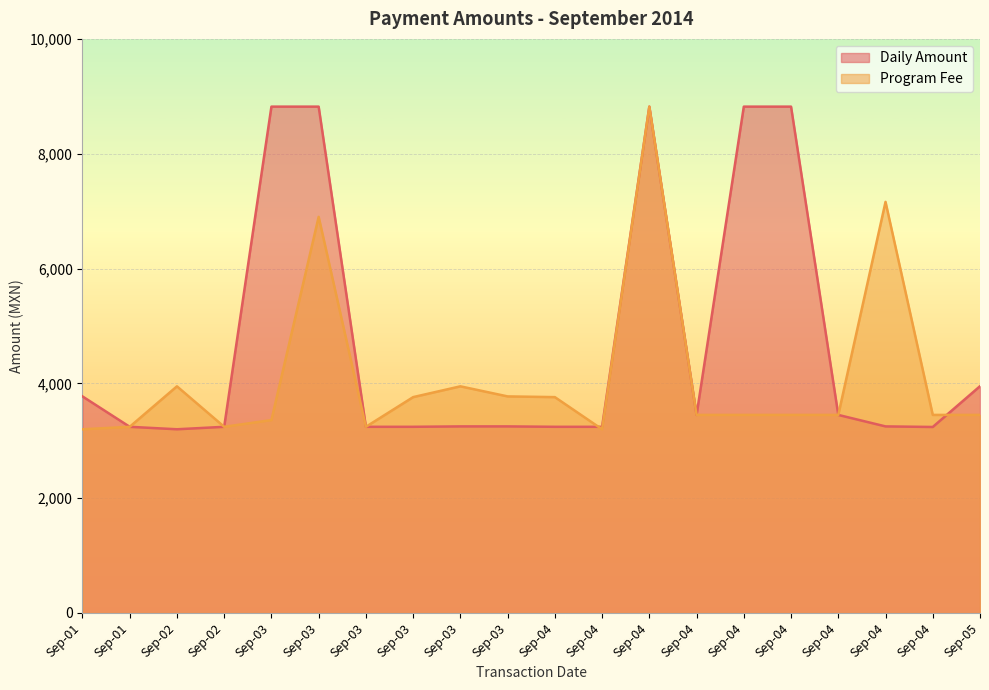

What are all the series names shown in the legend?

Daily Amount, Program Fee